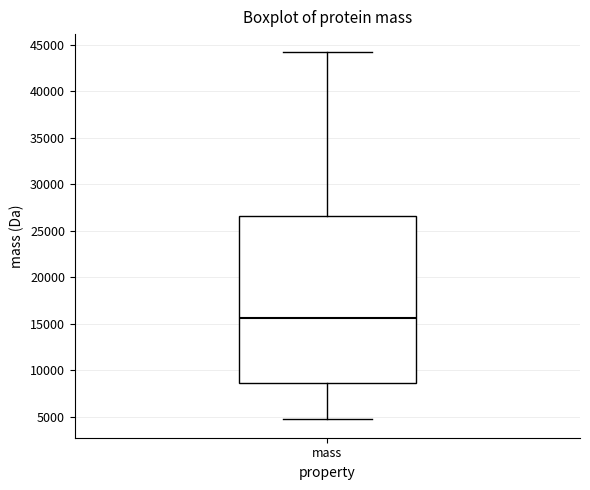

Where is the upper edge of the box for mass on the y-axis? The values are not printed on the chart, so give them approximately, as read against the axis.

26500